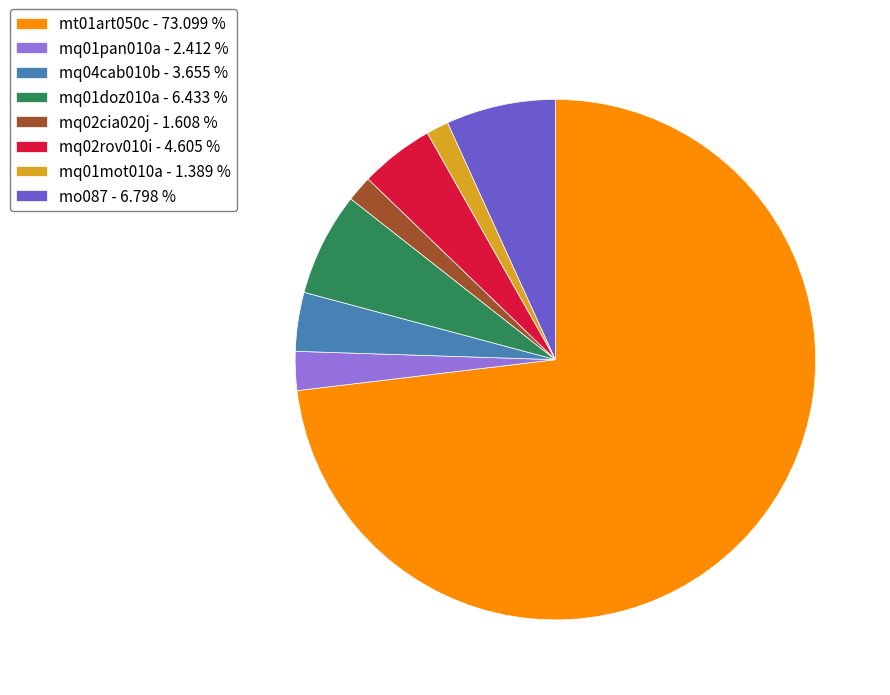

Does mt01art050c account for over 50% of the chart?

Yes